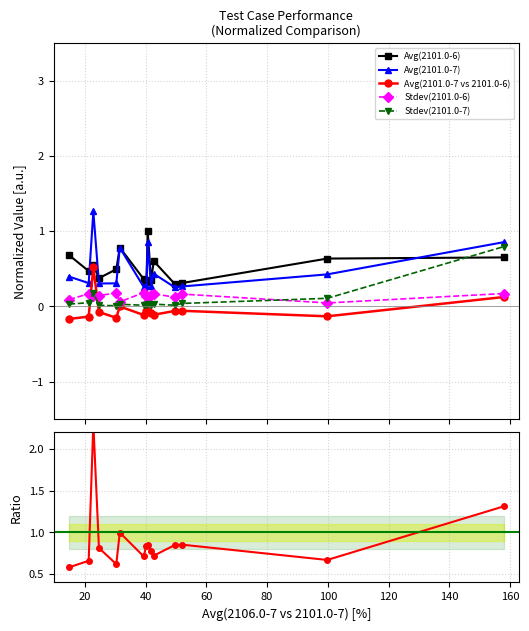

How many Avg(2101.0-7) values are between 0 and 1?

14